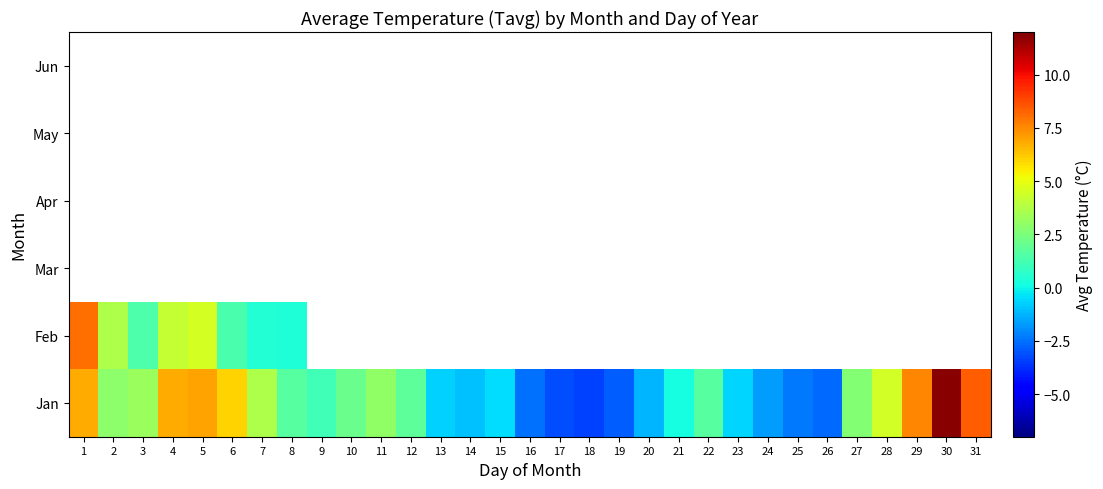

Which category has the lowest value in the Jan series?

18